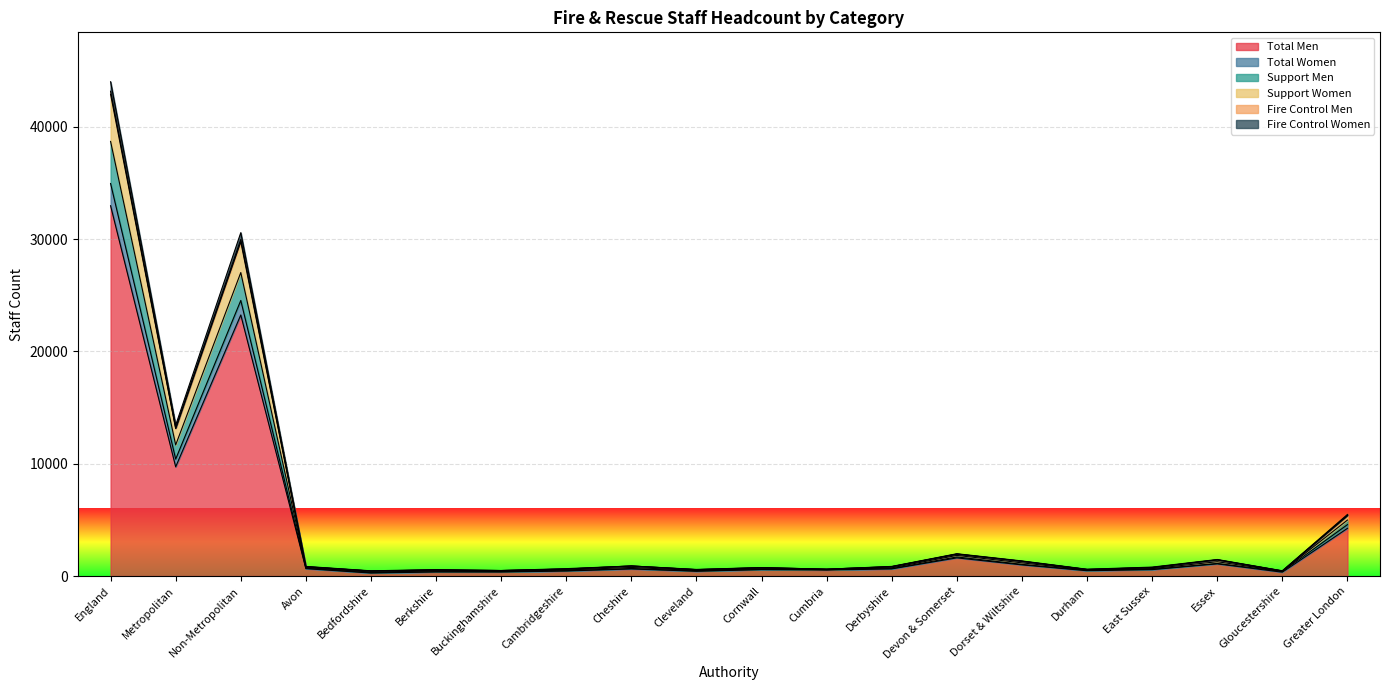

Reading left to right, what are all the values shown in this chart?

Total Men: England=32982	Metropolitan=9729	Non-Metropolitan=23253	Avon=656	Bedfordshire=266	Berkshire=365	Buckinghamshire=358	Cambridgeshire=447	Cheshire=631	Cleveland=425	Cornwall=573	Cumbria=531	Derbyshire=636	Devon & Somerset=1617	Dorset & Wiltshire=993	Durham=472	East Sussex=569	Essex=1084	Gloucestershire=340	Greater London=4248
Total Women: England=42902	Metropolitan=13129	Non-Metropolitan=29773	Avon=819	Bedfordshire=443	Berkshire=534	Buckinghamshire=489	Cambridgeshire=616	Cheshire=895	Cleveland=566	Cornwall=736	Cumbria=608	Derbyshire=830	Devon & Somerset=1952	Dorset & Wiltshire=1309	Durham=582	East Sussex=749	Essex=1438	Gloucestershire=447	Greater London=5372
Support Men: England=43177	Metropolitan=13196	Non-Metropolitan=29981	Avon=836	Bedfordshire=446	Berkshire=546	Buckinghamshire=489	Cambridgeshire=625	Cheshire=895	Cleveland=568	Cornwall=746	Cumbria=608	Derbyshire=836	Devon & Somerset=1960	Dorset & Wiltshire=1317	Durham=586	East Sussex=765	Essex=1445	Gloucestershire=454	Greater London=5399
Support Women: England=44025	Metropolitan=13441	Non-Metropolitan=30584	Avon=855	Bedfordshire=465	Berkshire=573	Buckinghamshire=489	Cambridgeshire=658	Cheshire=895	Cleveland=588	Cornwall=754	Cumbria=608	Derbyshire=857	Devon & Somerset=1986	Dorset & Wiltshire=1345	Durham=605	East Sussex=795	Essex=1473	Gloucestershire=468	Greater London=5485
Fire Control Men: England=34962	Metropolitan=10416	Non-Metropolitan=24546	Avon=693	Bedfordshire=296	Berkshire=385	Buckinghamshire=376	Cambridgeshire=477	Cheshire=671	Cleveland=446	Cornwall=585	Cumbria=568	Derbyshire=664	Devon & Somerset=1699	Dorset & Wiltshire=1040	Durham=501	East Sussex=603	Essex=1121	Gloucestershire=402	Greater London=4577
Fire Control Women: England=38710	Metropolitan=11679	Non-Metropolitan=27031	Avon=756	Bedfordshire=353	Berkshire=453	Buckinghamshire=424	Cambridgeshire=540	Cheshire=763	Cleveland=501	Cornwall=651	Cumbria=587	Derbyshire=730	Devon & Somerset=1837	Dorset & Wiltshire=1174	Durham=540	East Sussex=661	Essex=1275	Gloucestershire=426	Greater London=4986